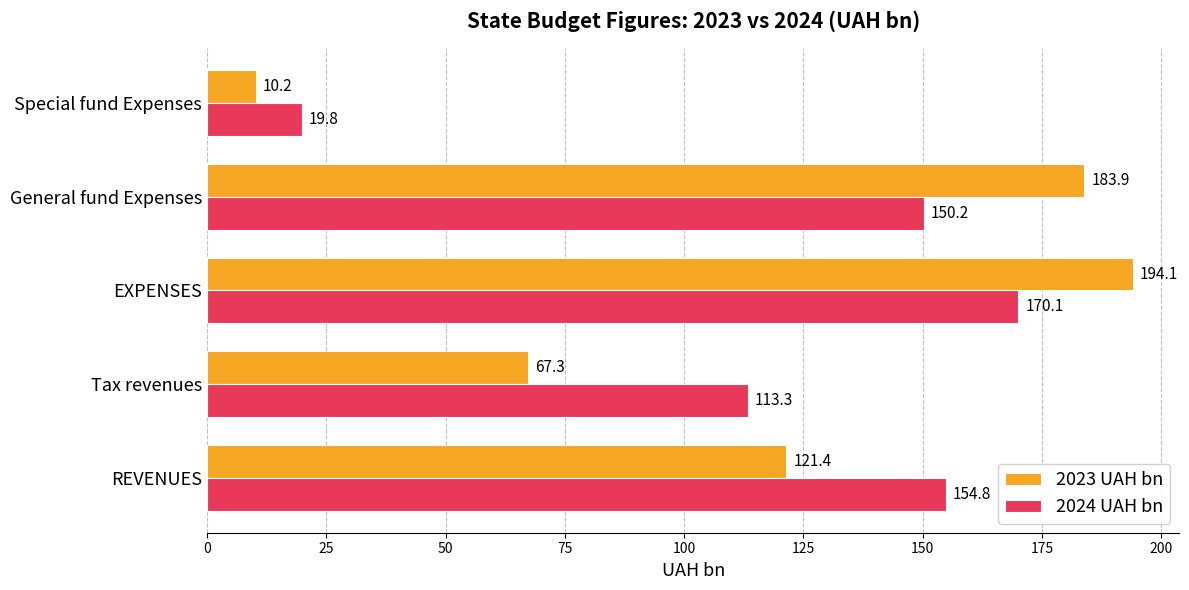

The value of 2024 UAH bn at Tax revenues is 149.1. True or false?

False